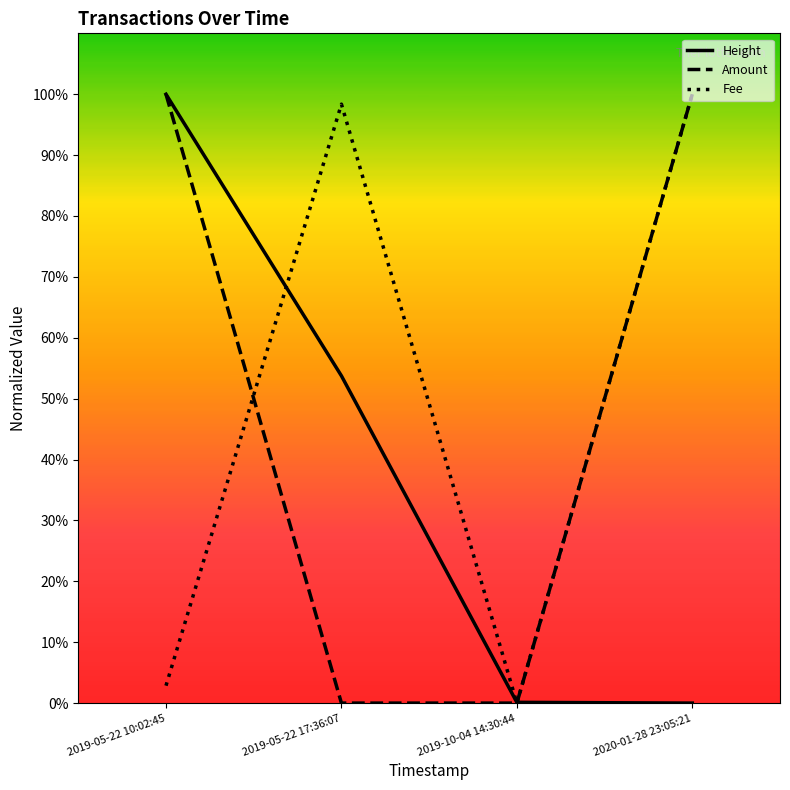

What is the difference between the maximum and minimum values in the Amount series?

1.0